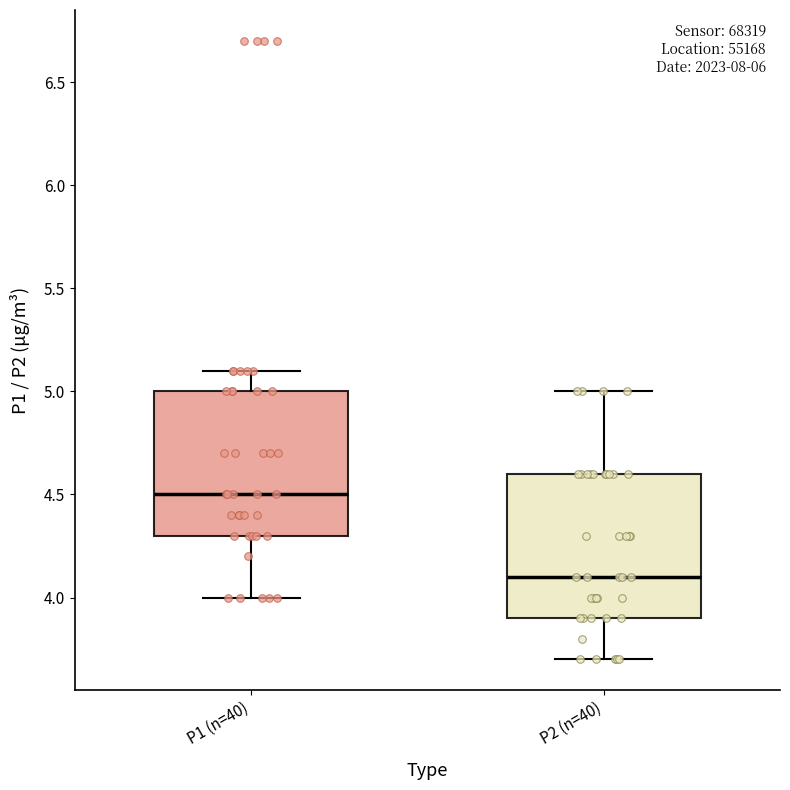

Reading left to right, transcribe this box plot: for each box, give where its median line is, the range the box spans, and where its two whiskers end, as read against the y-axis. The values are not printed on the chart, so give them approximately, as read against the axis.

P1 (n=40): median 4.5, box 4.3 to 5.0, whiskers 4.0 to 5.1
P2 (n=40): median 4.1, box 3.9 to 4.6, whiskers 3.7 to 5.0